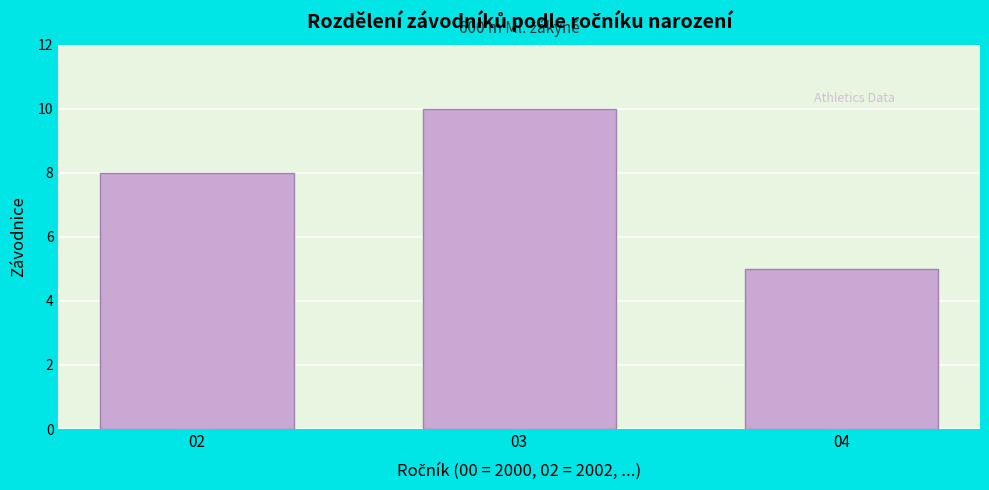

Reading left to right, extract all data points from this chart.

8	10	5